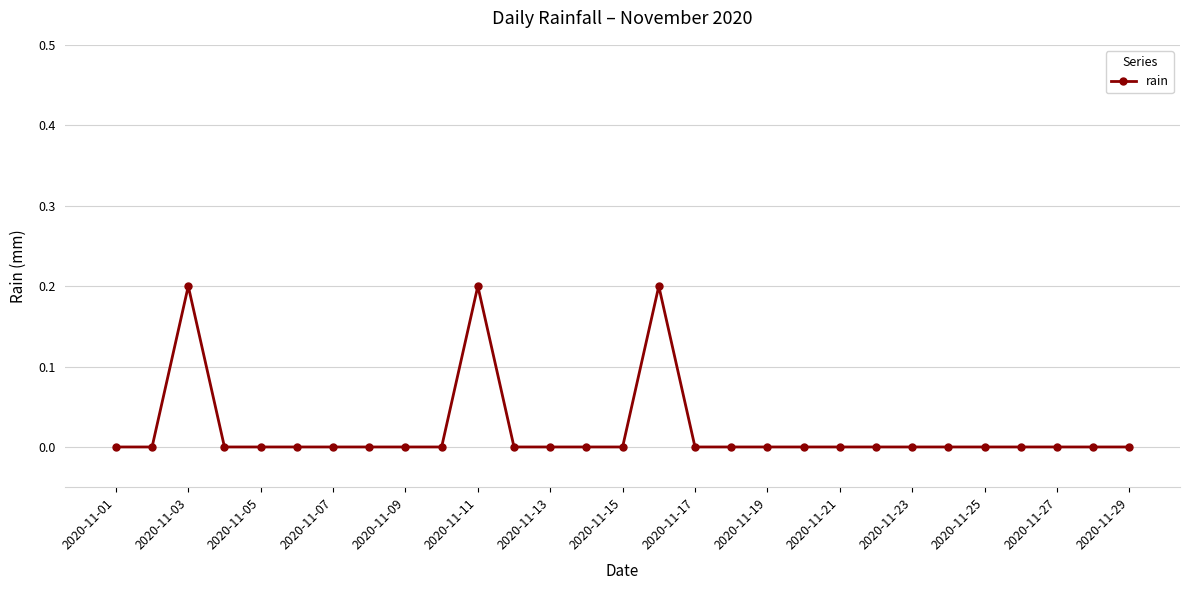

What is the difference between the second highest and second lowest values?

0.2